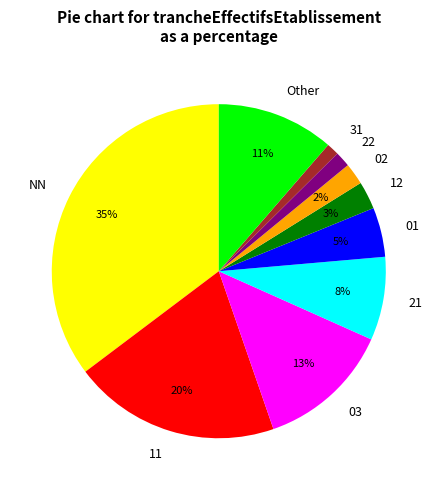

Count the number of slices in the pie.

10